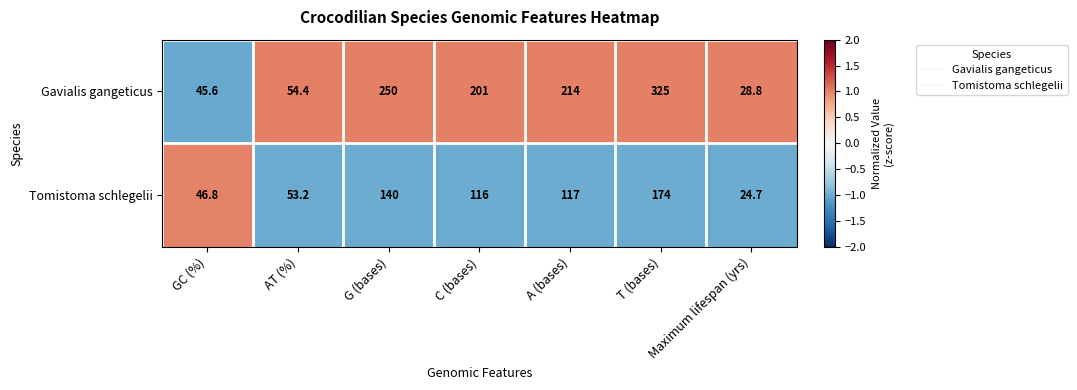

At which category is the sum across all series the highest?

T (bases)